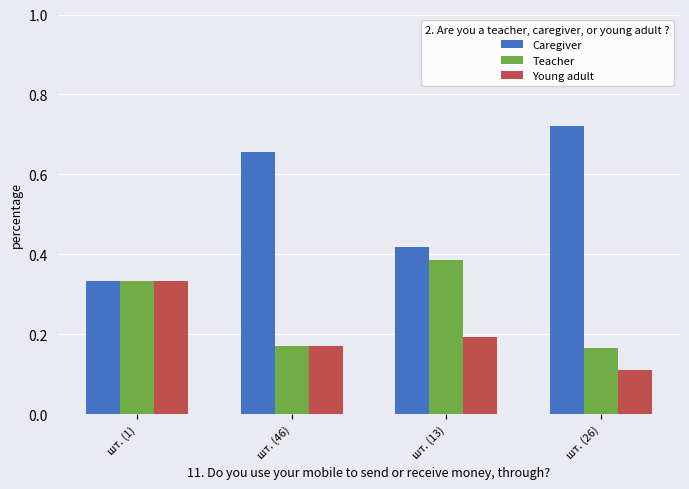

At which label does Caregiver reach its minimum?

шт. (1)